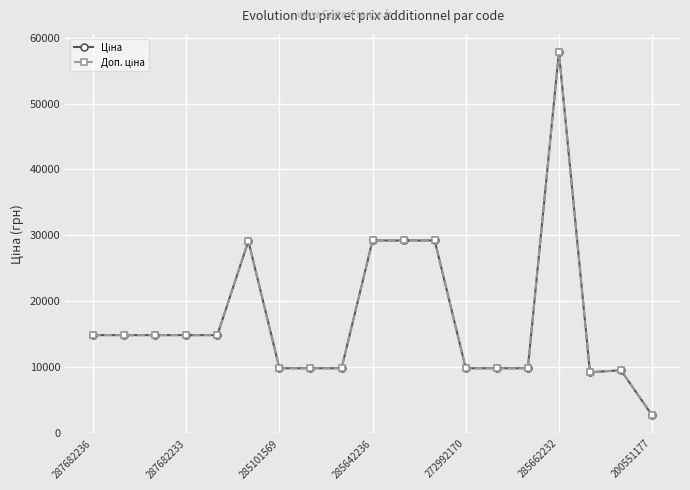

At how many categories does at least one series exceed 3522?

18